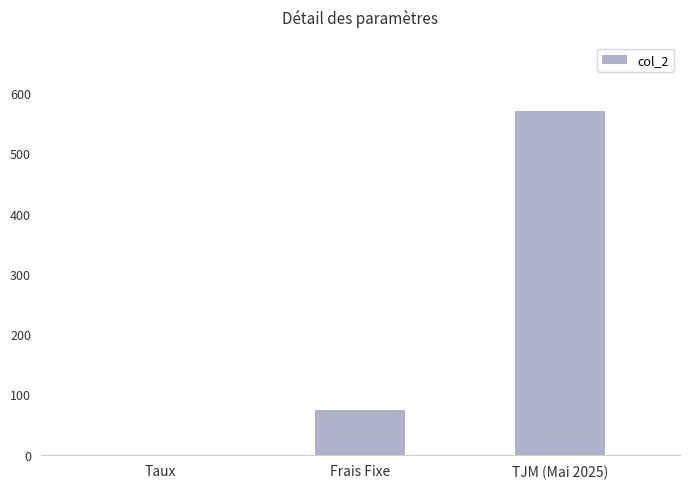

What is the change in value from Frais Fixe to TJM (Mai 2025)?

+495.0